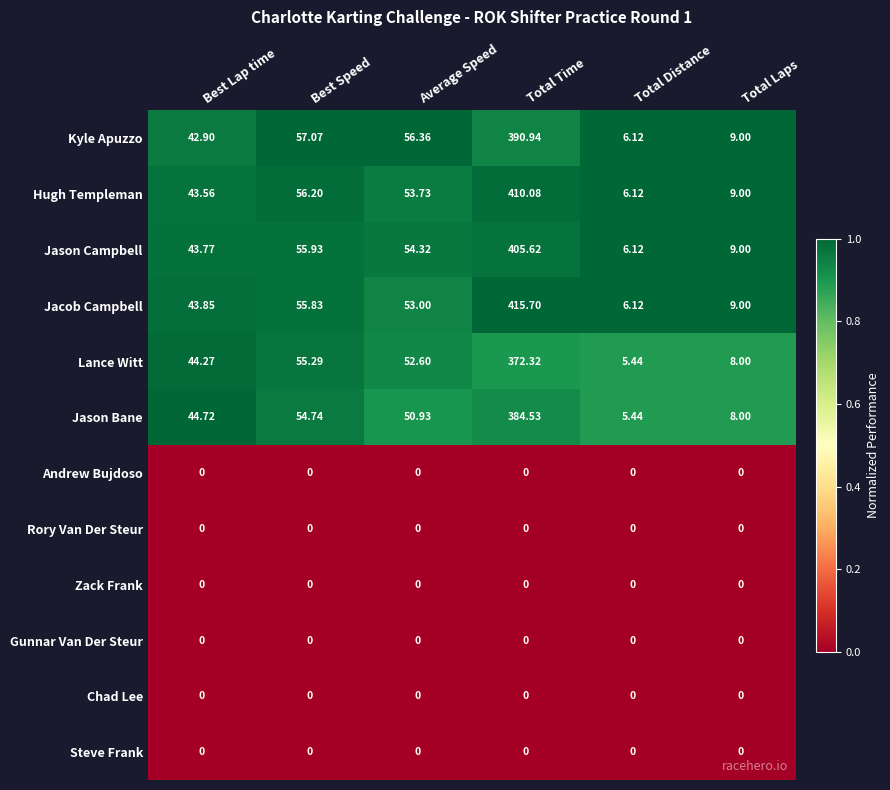

At which category is the sum across all series the highest?

Total Time